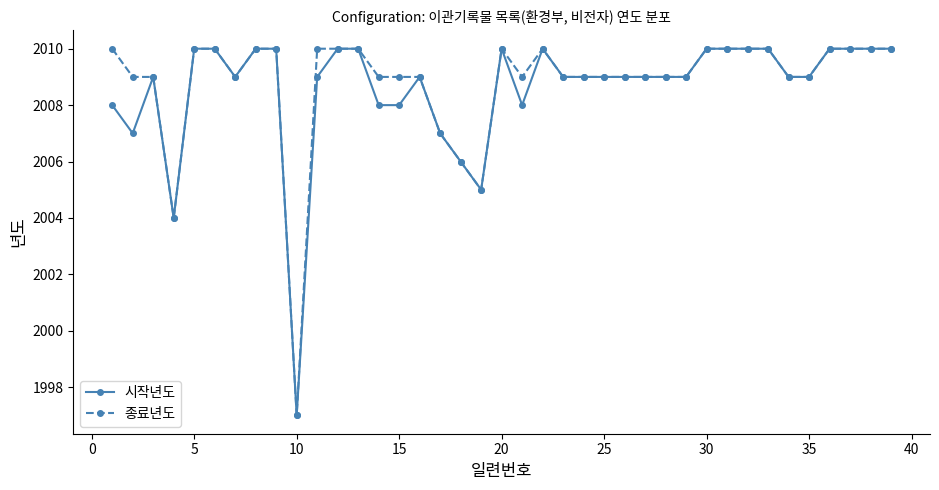

At how many categories does at least one series exceed 1998?

38